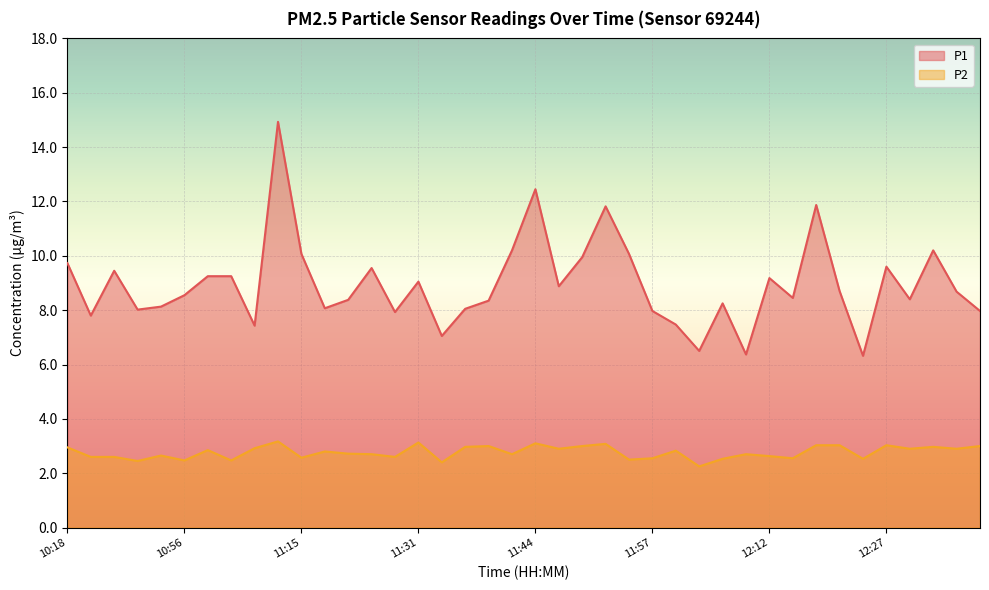

What is the value of the P1 point at the 12th from the left?

8.1